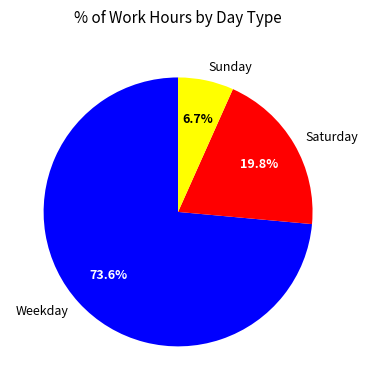

Does any single category account for the majority?

Yes